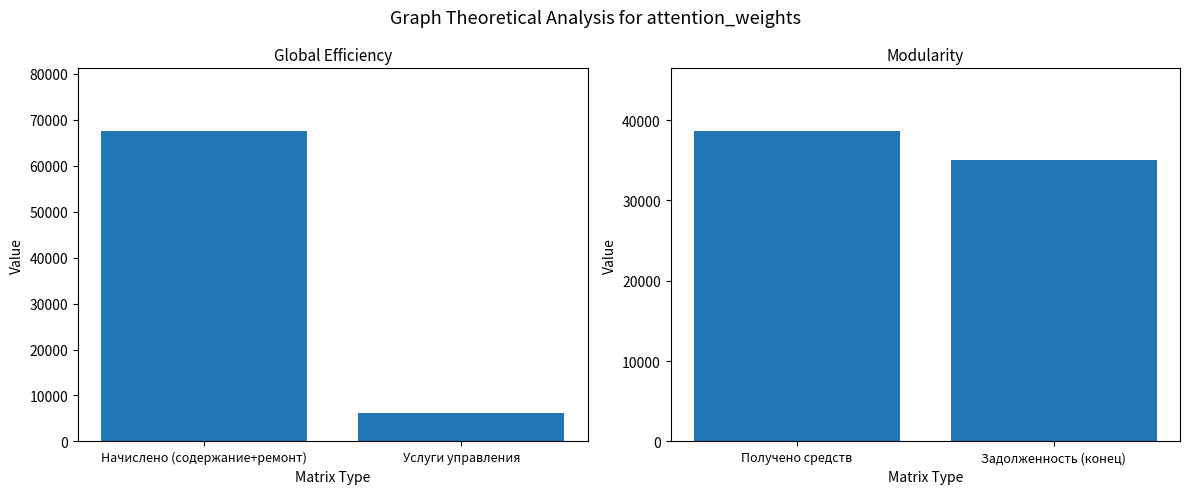

What is the average value of the Modularity series?

36885.4